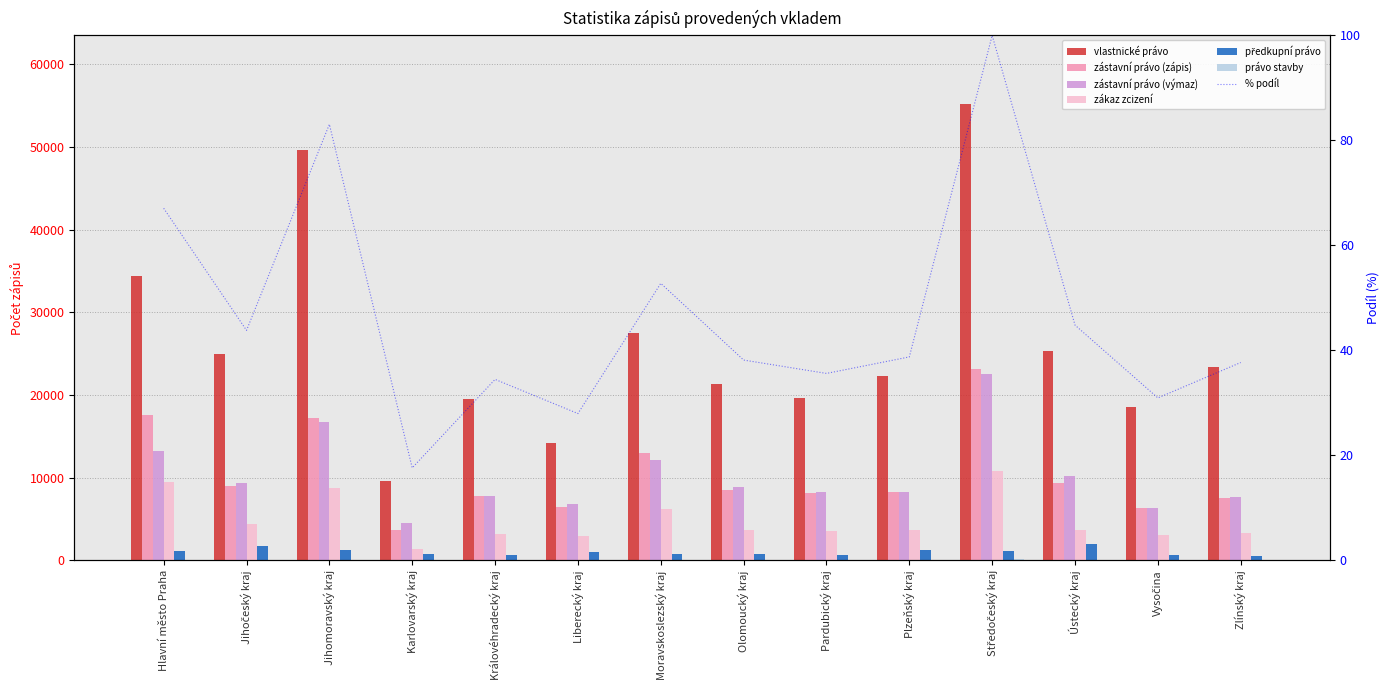

What is the label of the 3rd bar from the left?

Jihomoravský kraj